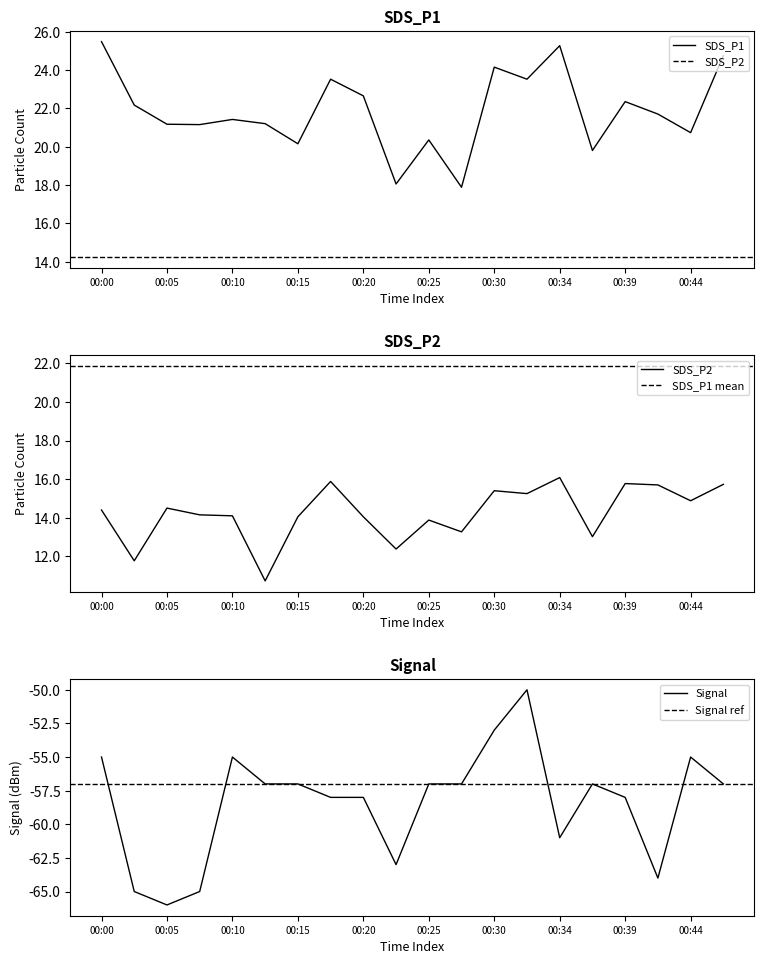

In SDS_P2, how many points are higher than both neighbors (excluding endpoints)?

6